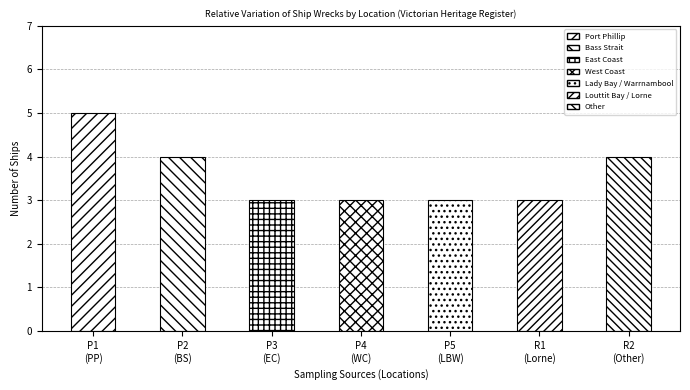

What is the label of the 7th bar from the right?

P1
(PP)